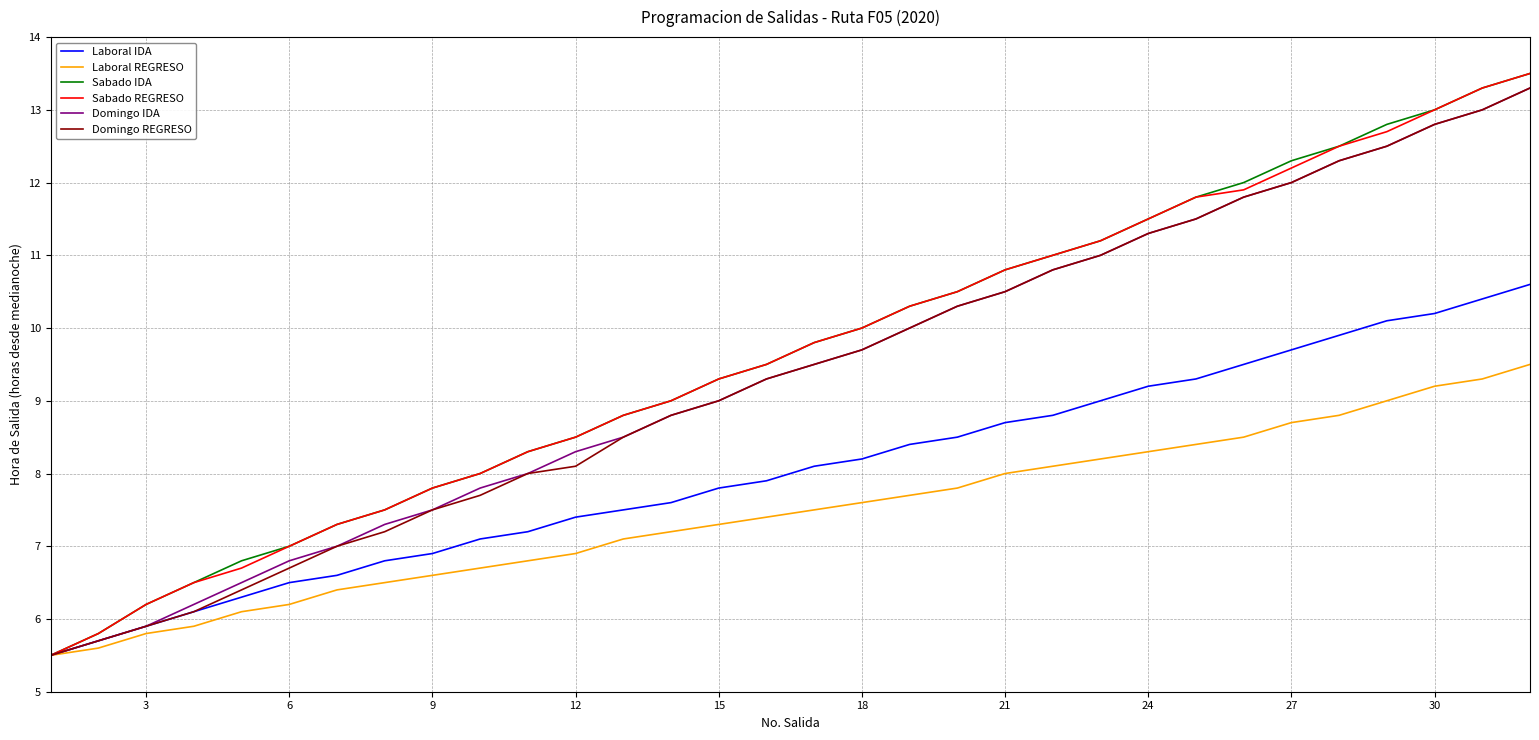

What is the lowest value of the Laboral IDA series?

5.5